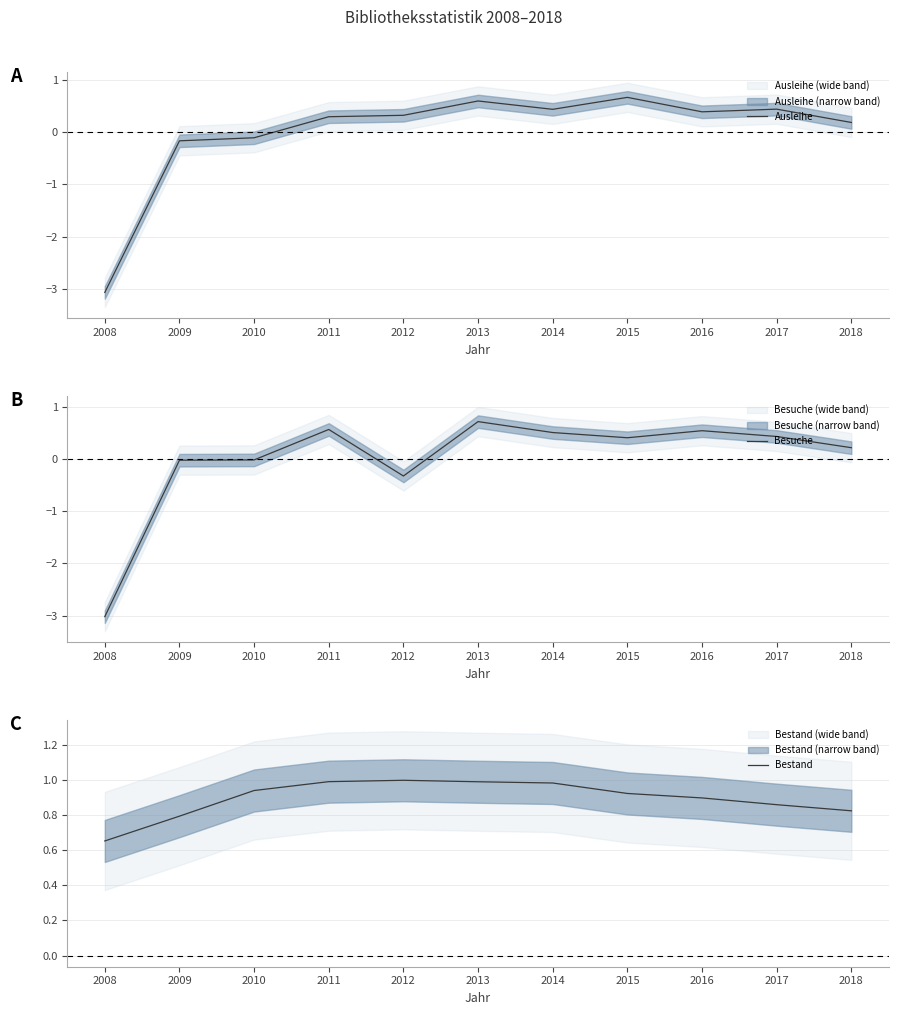

What is the spread (max minus min) of values at 2012?

1.3